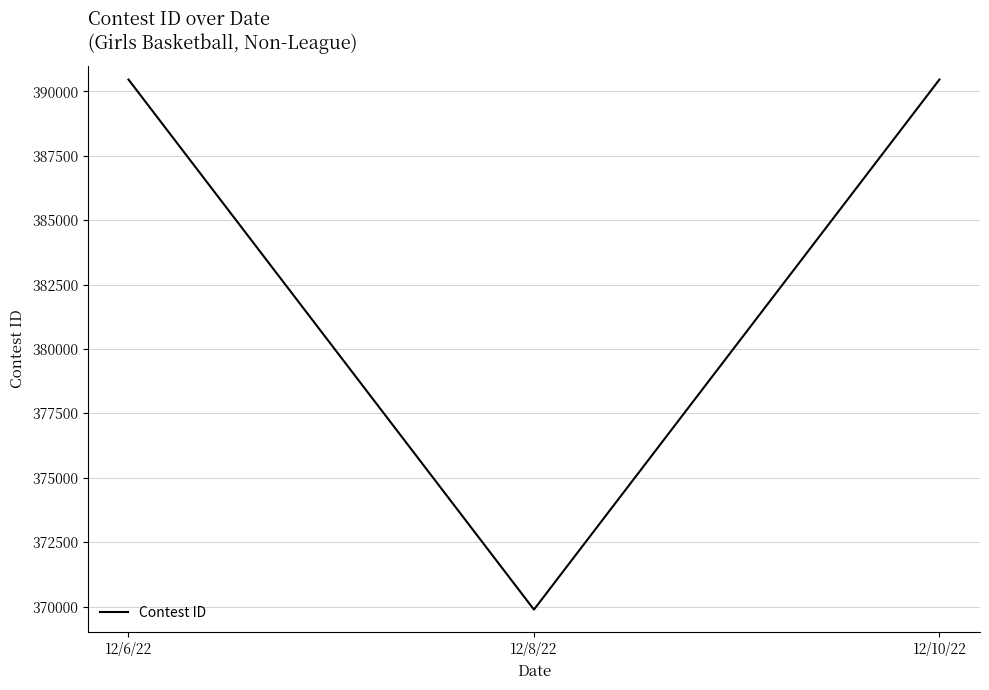

What is the minimum value shown in the chart?

369887